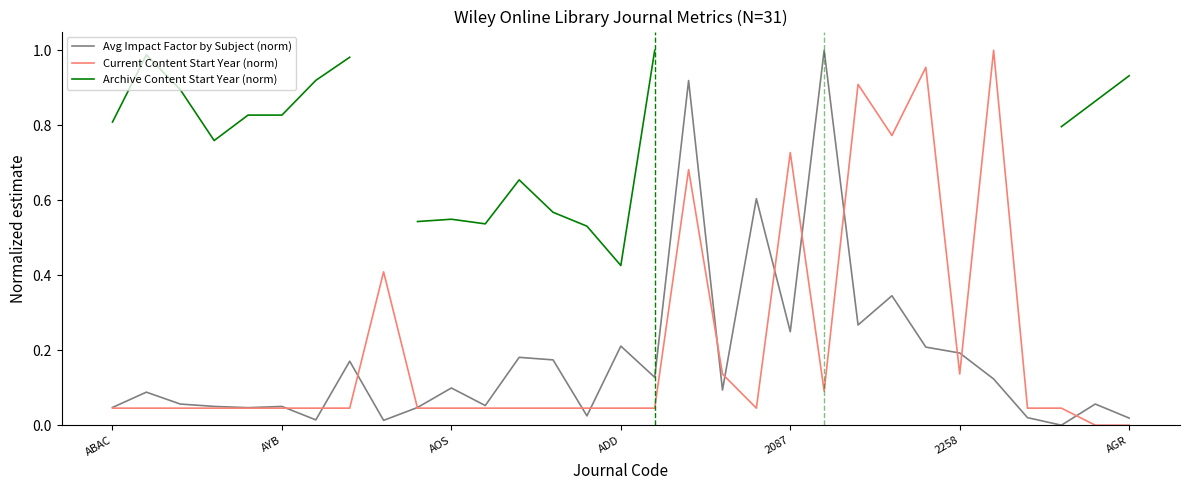

What is the maximum value shown in the chart?

1.0